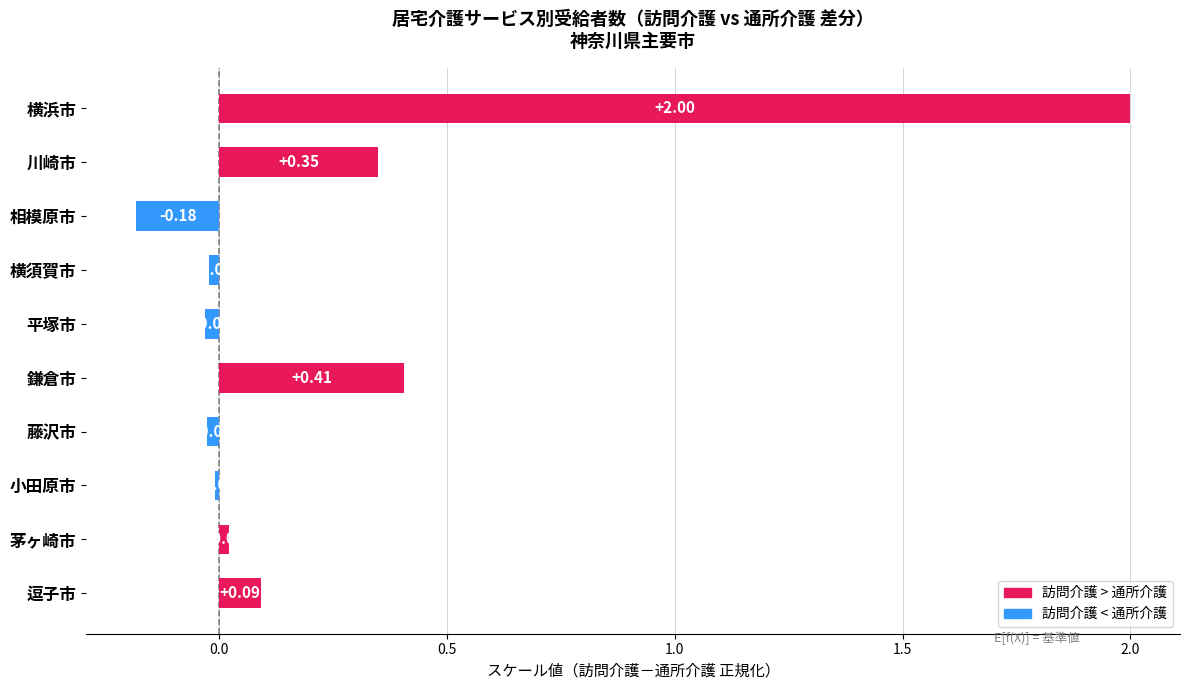

What is the label of the 7th bar from the top?

藤沢市